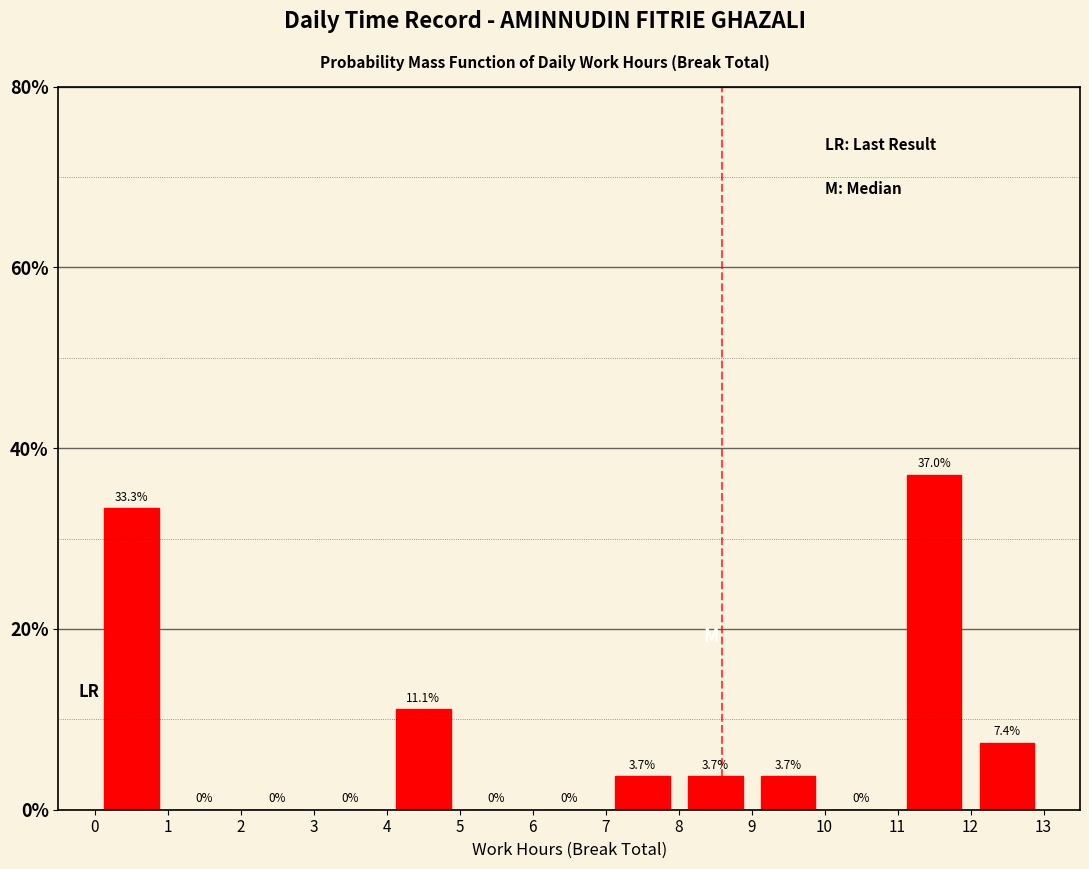

Reading left to right, list every bar in this chart as the range it spans on the x-axis followed by its height.

0 to 1: 33.3
1 to 2: 0.0
2 to 3: 0.0
3 to 4: 0.0
4 to 5: 11.1
5 to 6: 0.0
6 to 7: 0.0
7 to 8: 3.7
8 to 9: 3.7
9 to 10: 3.7
10 to 11: 0.0
11 to 12: 37.0
12 to 13: 7.4